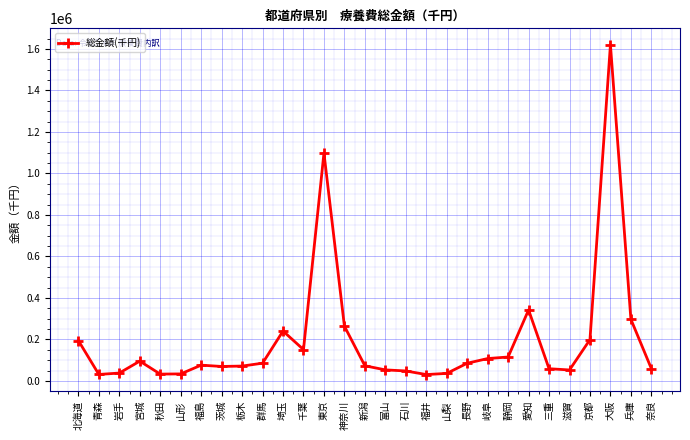

Read the value at 富山.

53216.7